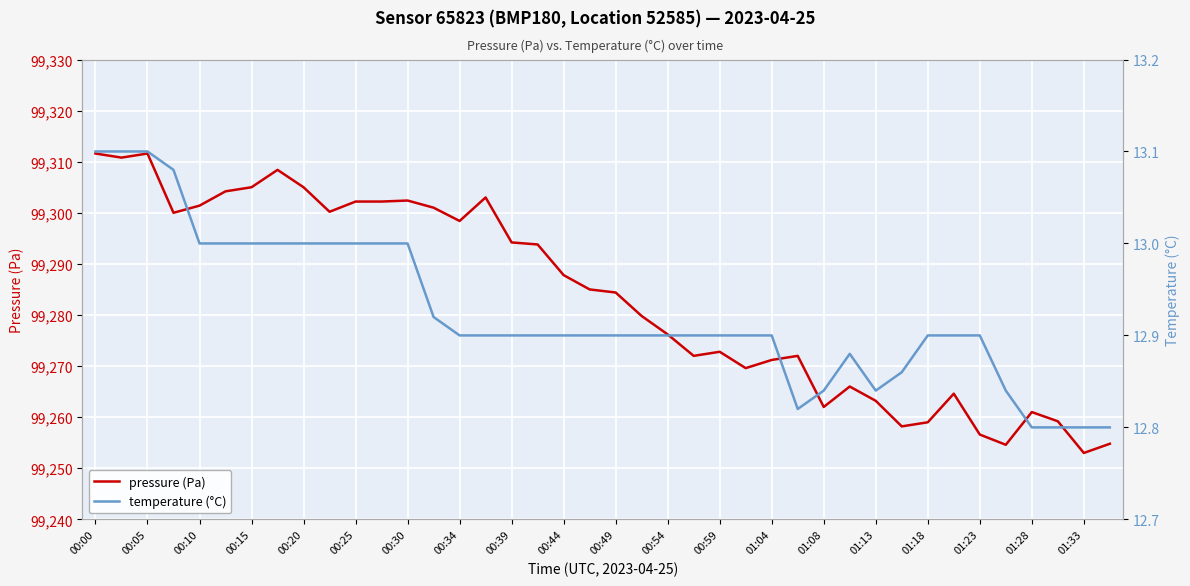

Reading right to left, transcribe all the data shown in this chart.

pressure (Pa): 99254.8	99253.0	99259.2	99261.0	99254.6	99256.6	99264.6	99259.0	99258.2	99263.2	99266.0	99262.0	99272.0	99271.2	99269.6	99272.8	99272.0	99276.2	99279.8	99284.4	99285.0	99287.8	99293.8	99294.2	99303.0	99298.4	99301.0	99302.4	99302.2	99302.2	99300.2	99305.0	99308.4	99305.0	99304.2	99301.4	99300.0	99311.6	99310.8	99311.6
temperature (°C): 12.8	12.8	12.8	12.8	12.8	12.9	12.9	12.9	12.9	12.8	12.9	12.8	12.8	12.9	12.9	12.9	12.9	12.9	12.9	12.9	12.9	12.9	12.9	12.9	12.9	12.9	12.9	13.0	13.0	13.0	13.0	13.0	13.0	13.0	13.0	13.0	13.1	13.1	13.1	13.1